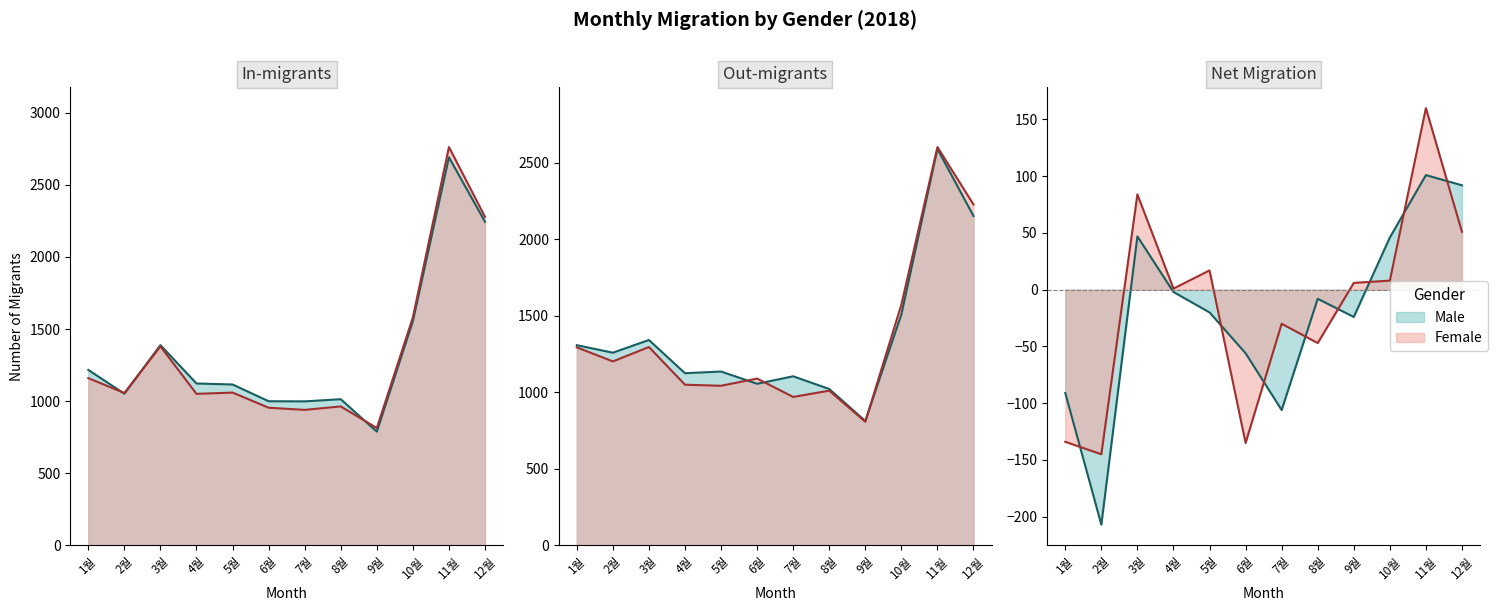

Which series ends up on top after the final intersection of In-migrants Female and Out-migrants Male?

In-migrants Female